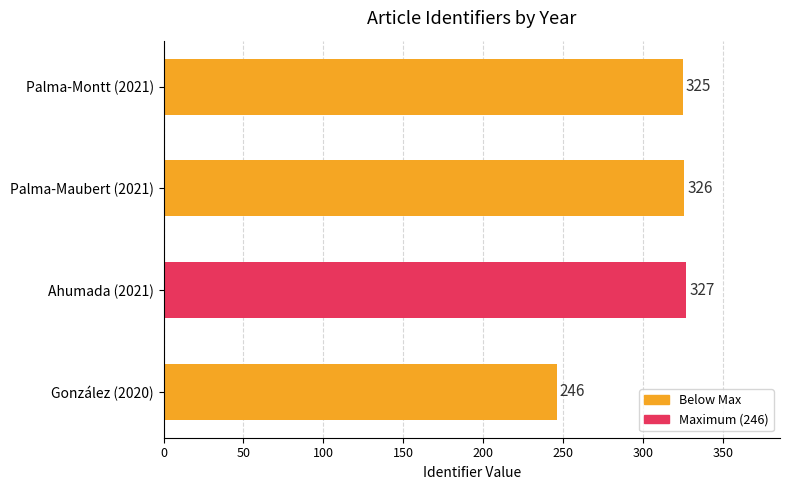

What is the difference between the maximum and minimum values?

81